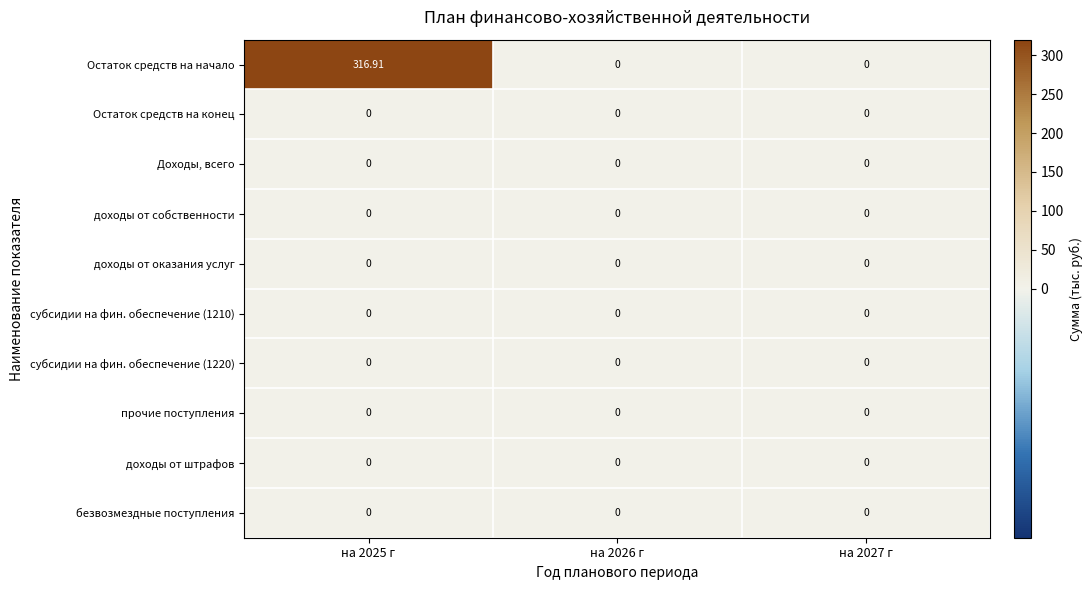

What is the greatest value displayed?

316.9